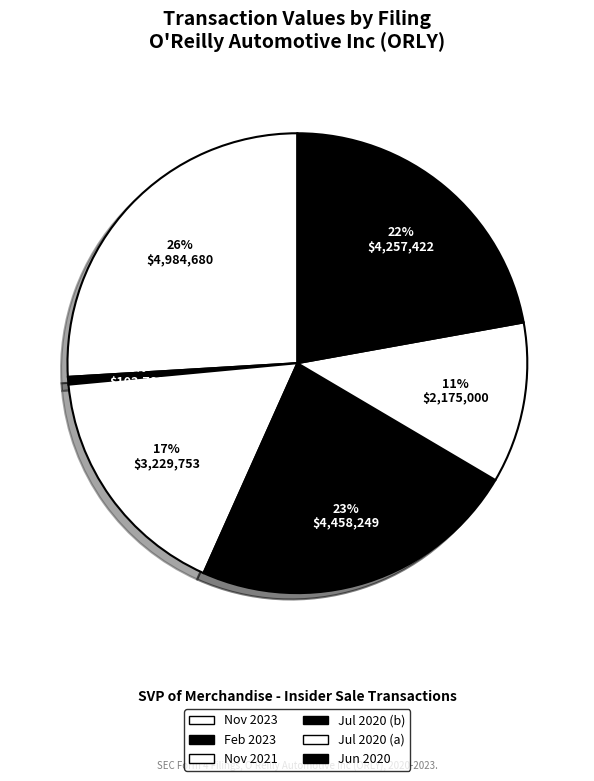

How many slices are in this pie chart?

6